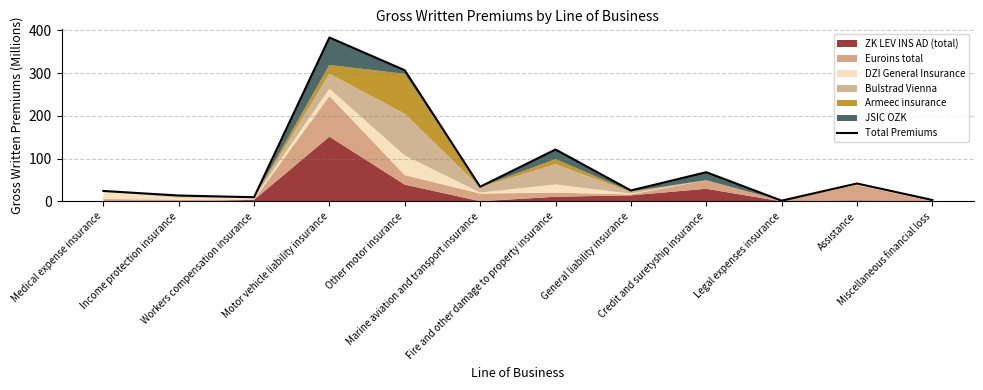

What is the change in value from Legal expenses insurance to Assistance?

+40.1